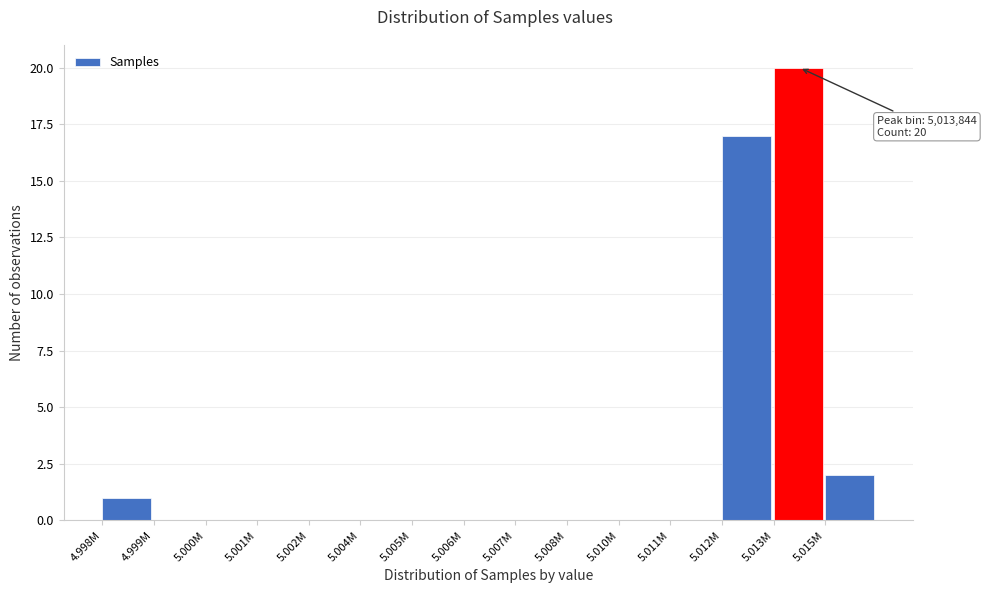

Reading right to left, list all the values displayed in this chart.

5.015M=2	5.013M=20	5.012M=17	5.011M=0	5.010M=0	5.008M=0	5.007M=0	5.006M=0	5.005M=0	5.004M=0	5.002M=0	5.001M=0	5.000M=0	4.999M=0	4.998M=1